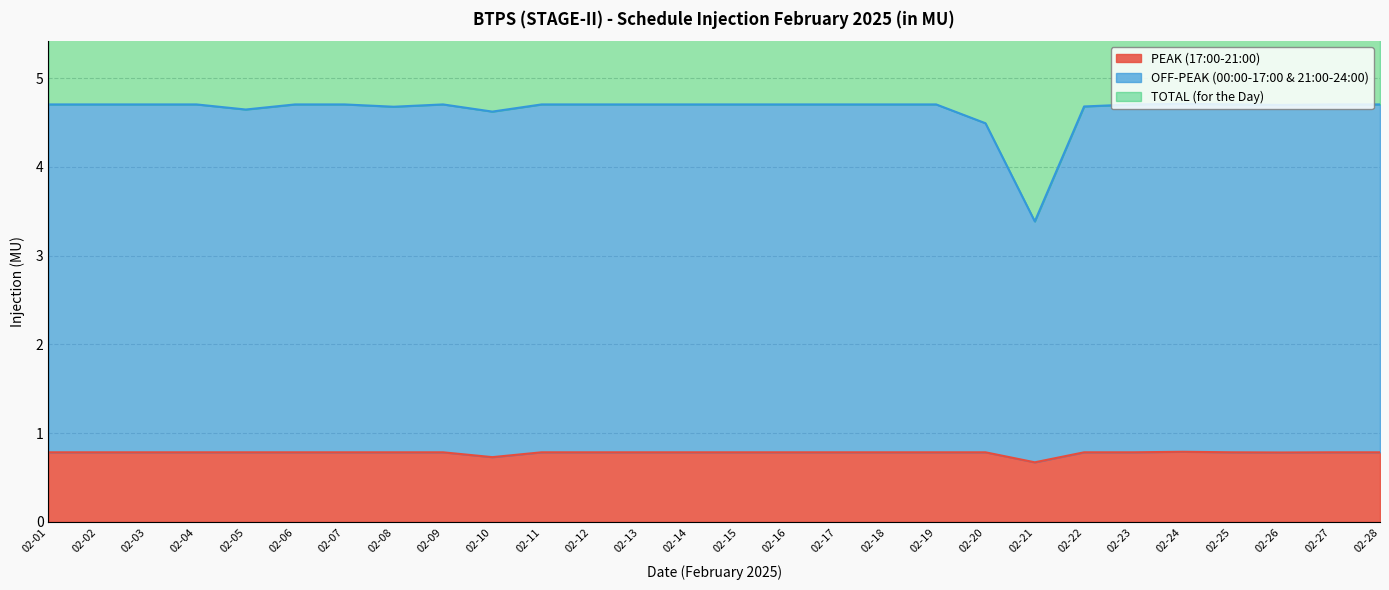

In TOTAL (for the Day), how many points are higher than both neighbors (excluding endpoints)?

2